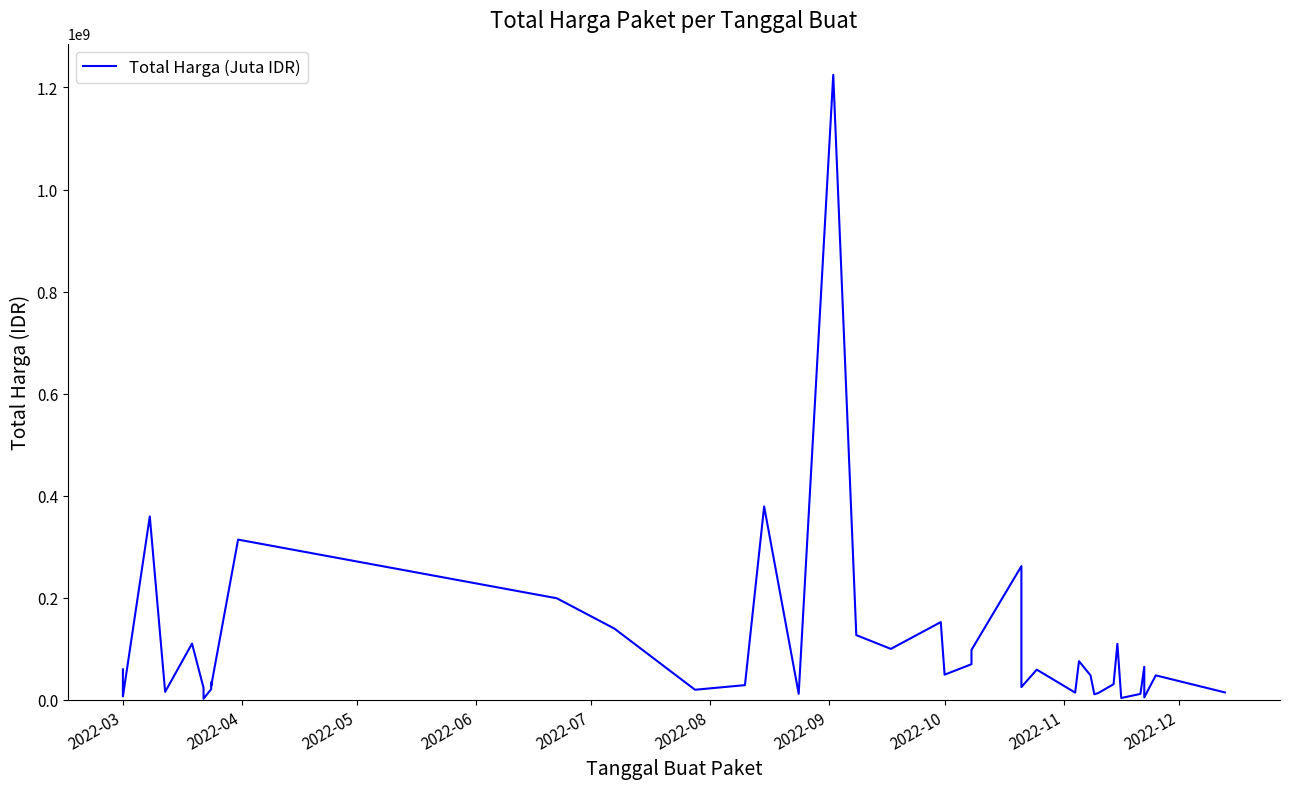

What is the difference between the second highest and minimum values?

376679250